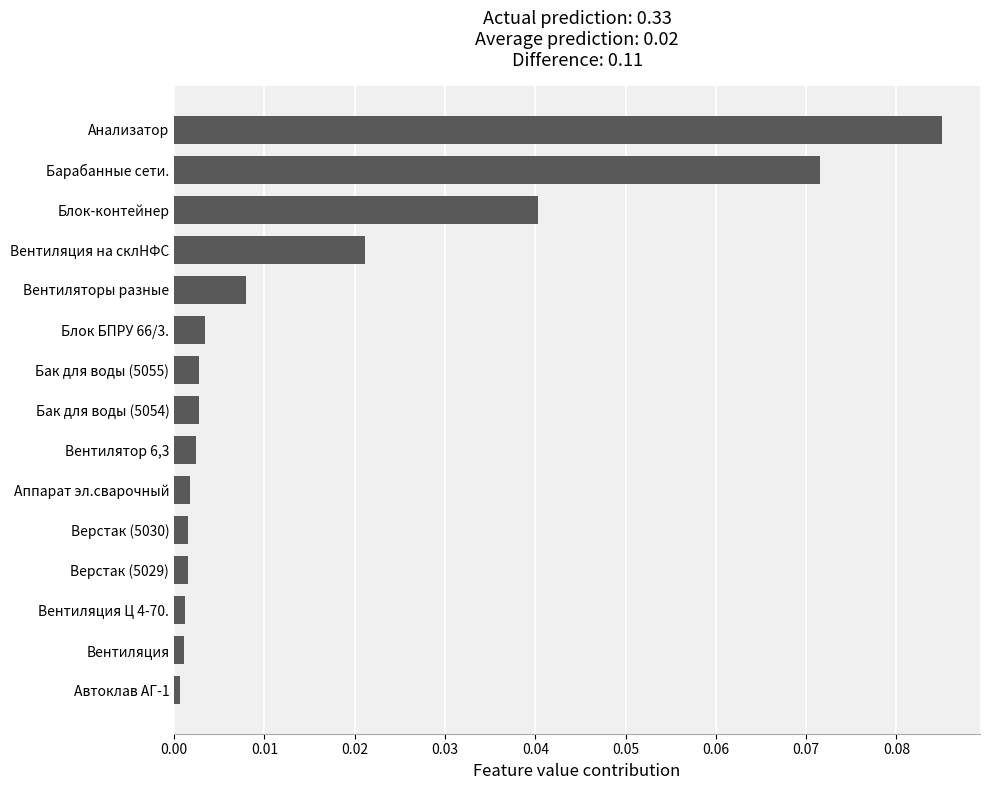

Between Блок-контейнер and Автоклав АГ-1, which is larger?

Блок-контейнер